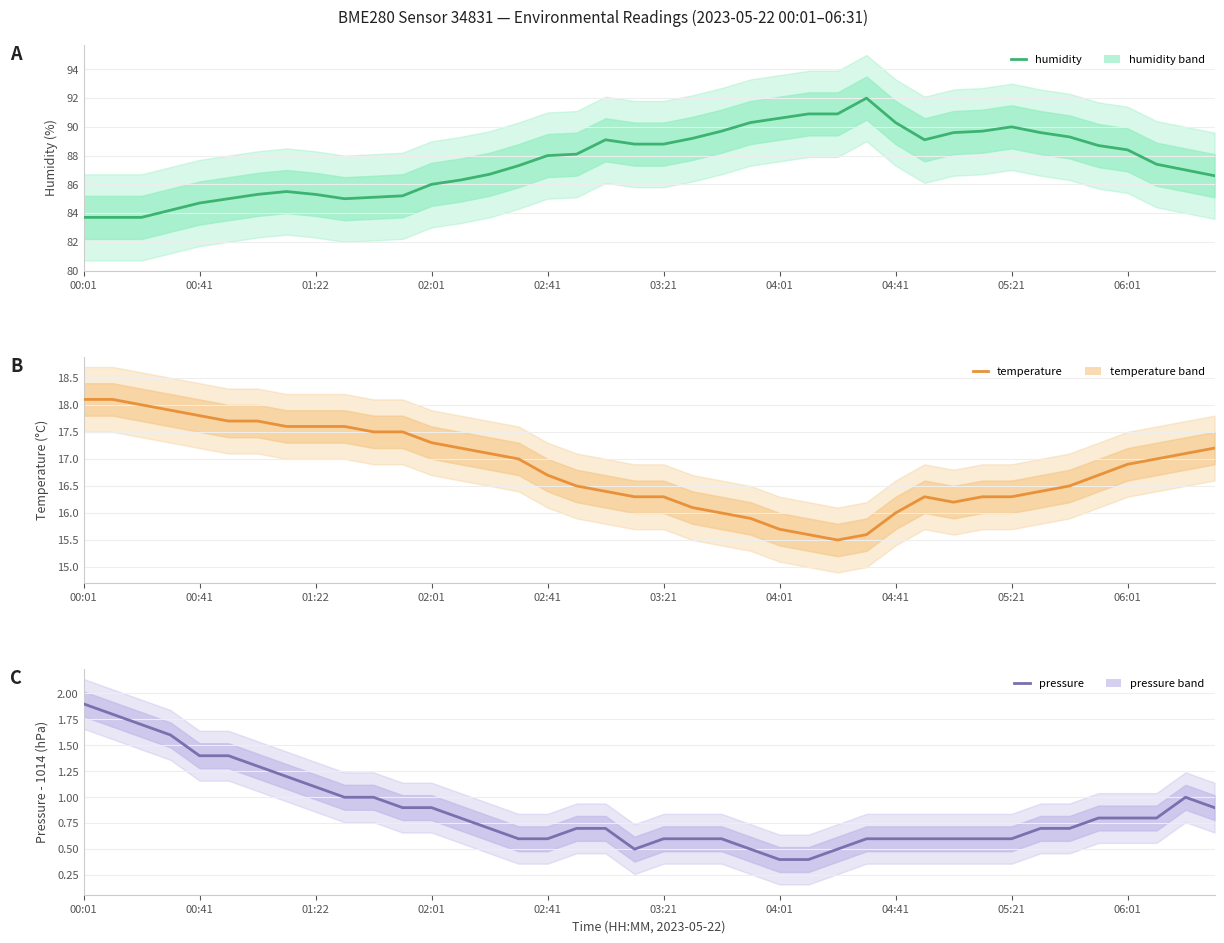

List the series in order of their overall mean, lowest first.

pressure, temperature, humidity